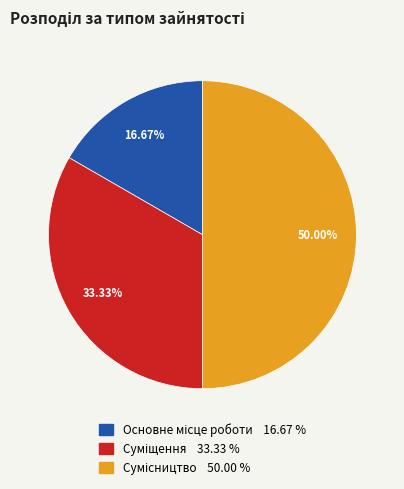

How many segments does this pie chart have?

3